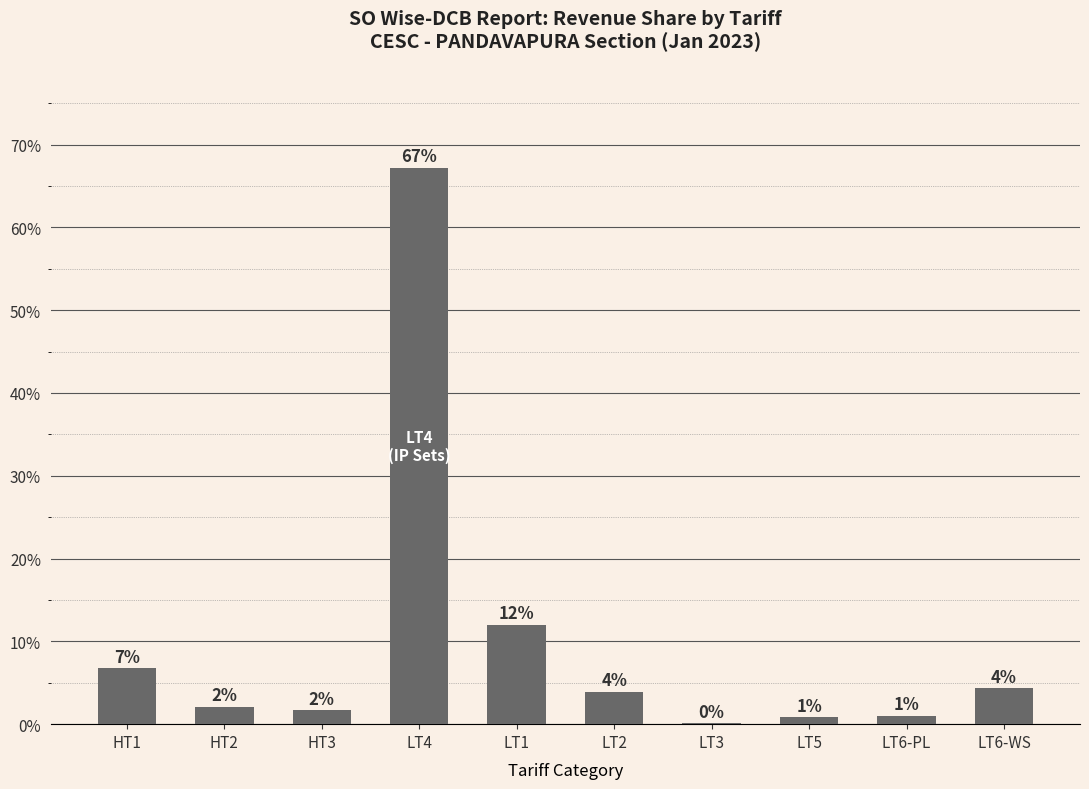

Are the bars horizontal?

No